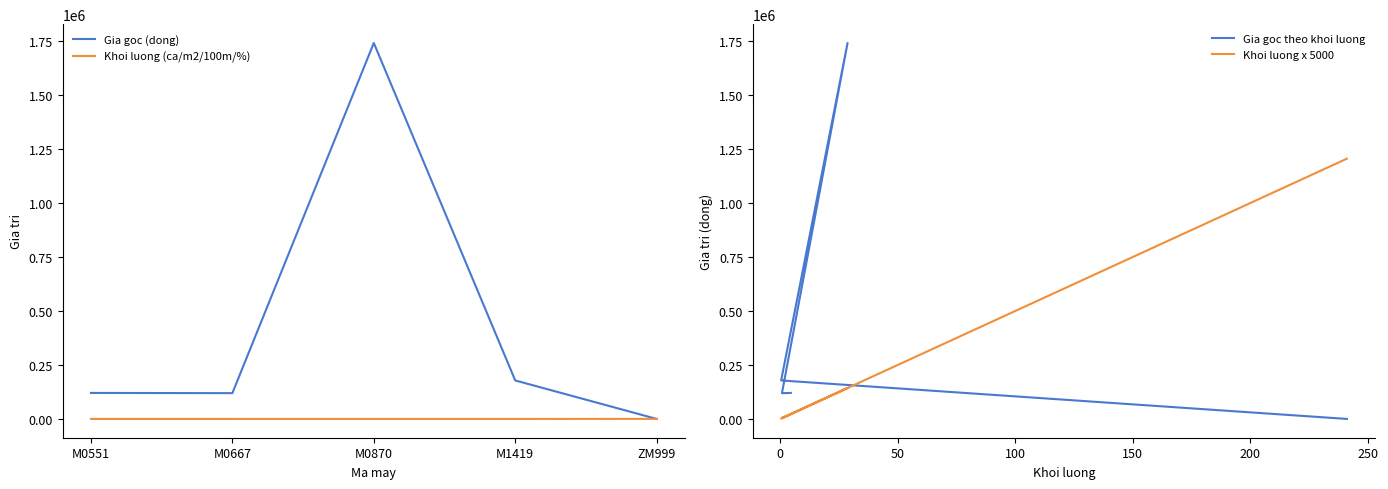

What is the greatest value displayed?

1740876.0